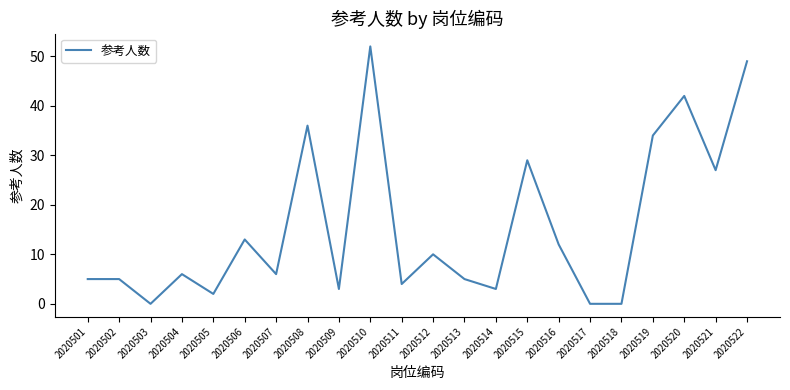

Reading left to right, what are all the values shown in this chart?

5	5	0	6	2	13	6	36	3	52	4	10	5	3	29	12	0	0	34	42	27	49